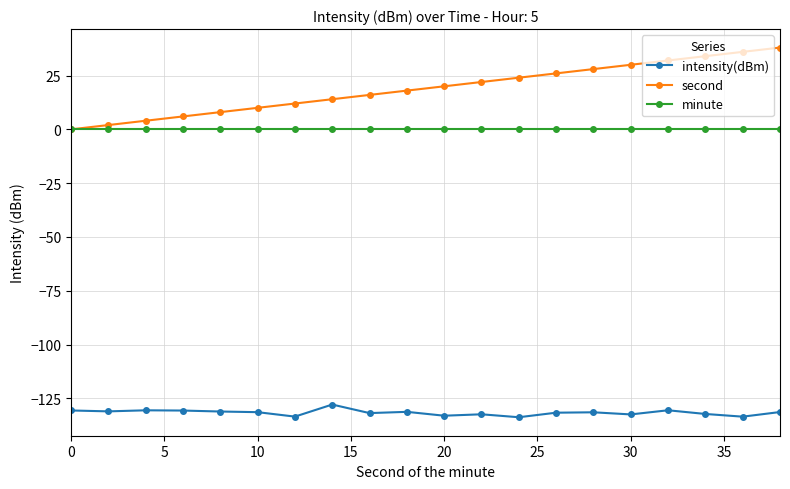

Which series has the largest range (max minus min)?

second